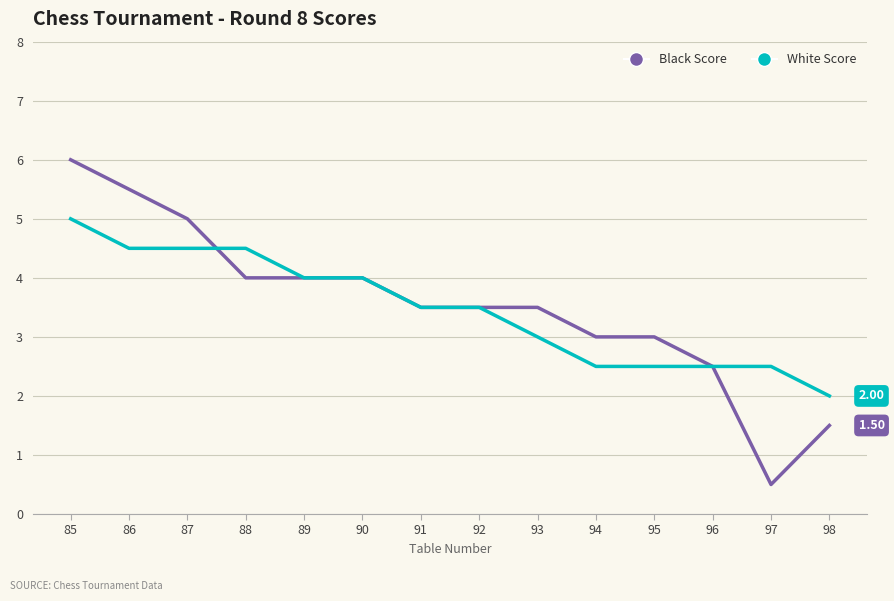

At which category is the sum across all series the highest?

85